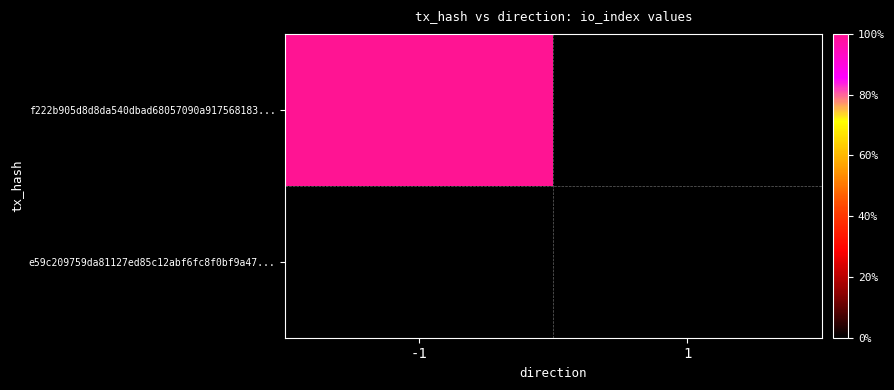

Rank the series at 1 from lowest to highest value.

f222b905d8d8da540dbad68057090a917568183..., e59c209759da81127ed85c12abf6fc8f0bf9a47...